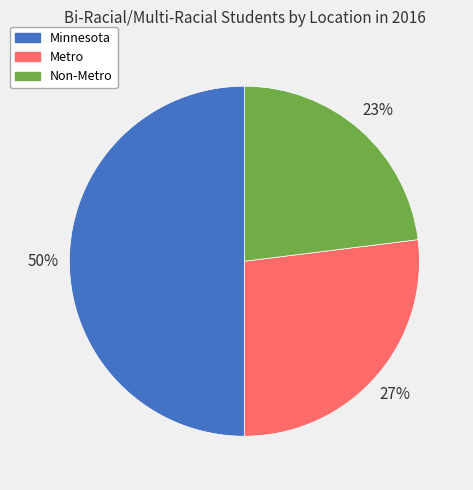

Does Metro account for over 50% of the chart?

No